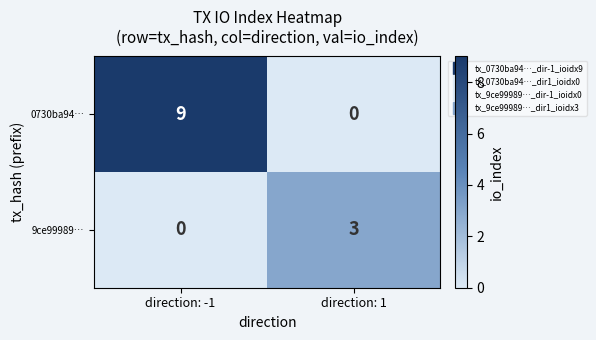

At which category does the chart reach its peak across all series?

direction: -1